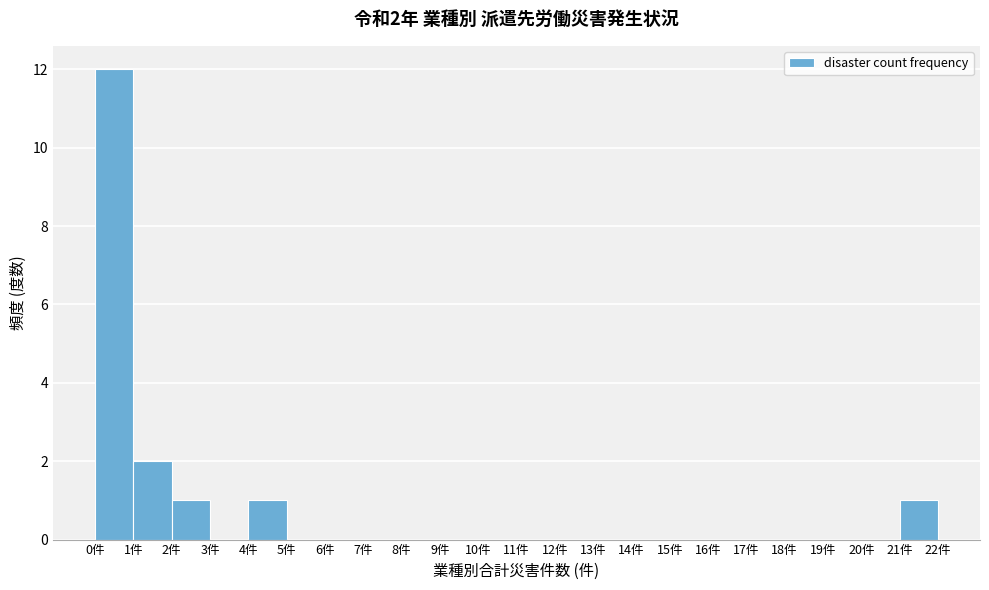

Over which range of the x-axis is the bar tallest?

0 to 1